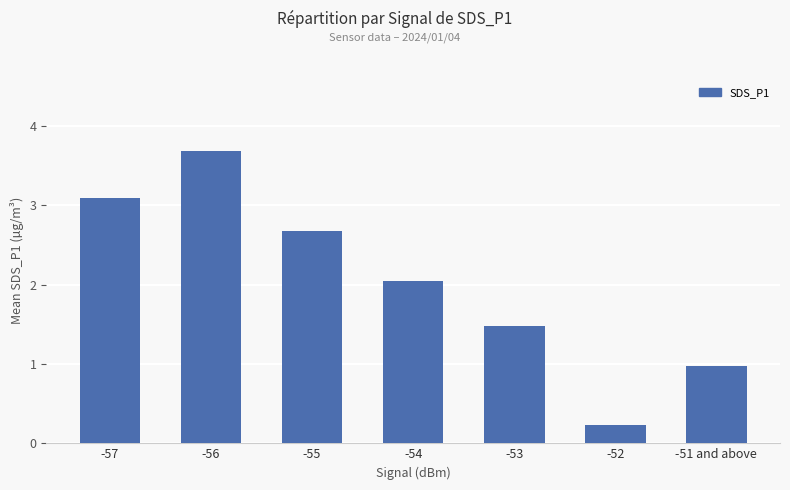

What is the difference between the second highest and second lowest values?

2.1